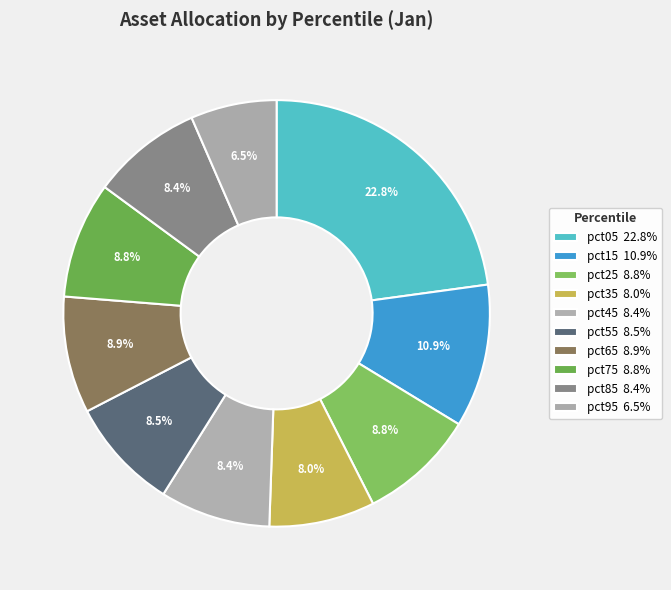

Rank the categories by value from lowest to highest.

pct95, pct35, pct45, pct85, pct55, pct75, pct25, pct65, pct15, pct05